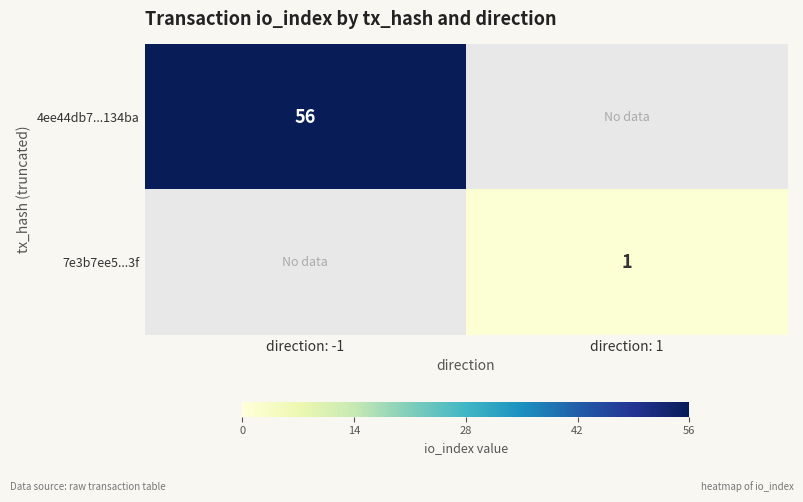

The value of 4ee44db7...134ba at direction: -1 is 56. True or false?

True